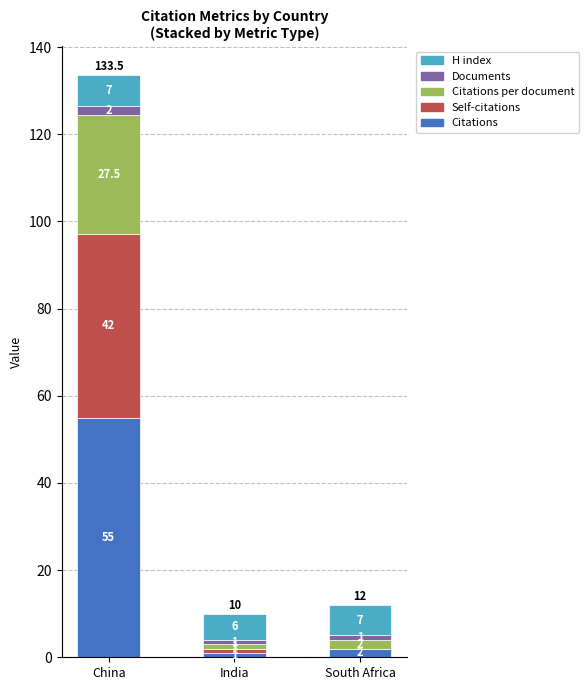

Which category has the highest value in the Citations series?

China